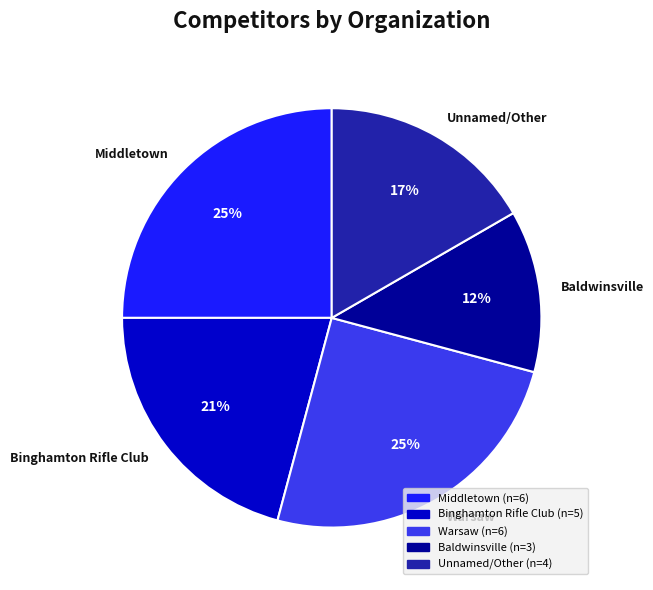

The Binghamton Rifle Club slice represents 31% of the pie. True or false?

False